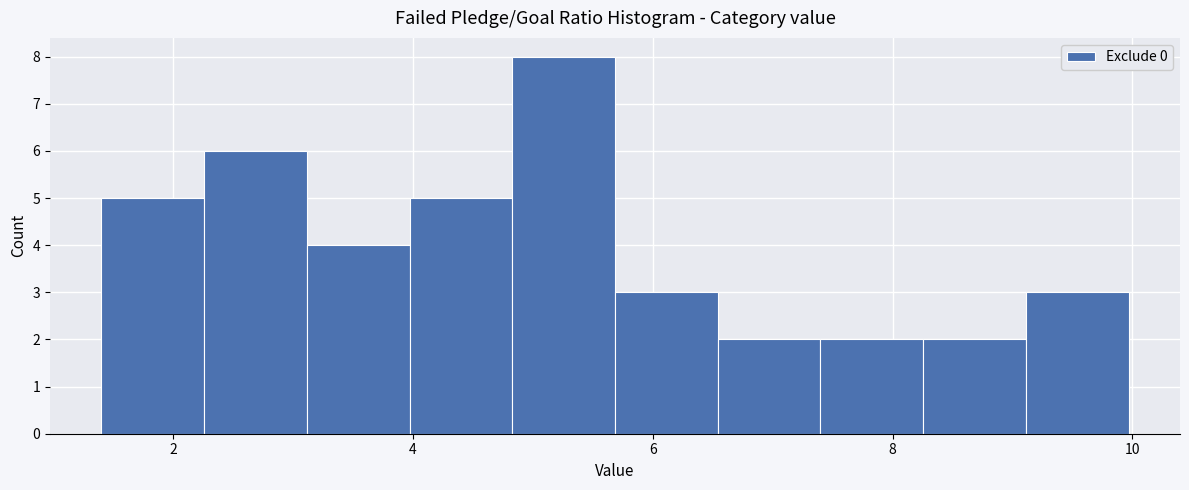

Reading left to right, transcribe this chart: for each bar, give the range it covers on the x-axis and its height. Neither the bar edges nor the heights are printed on the chart, so give them approximately, as read against the axes.

1.4 to 2.2: 5
2.2 to 3.2: 6
3.2 to 4.0: 4
4.0 to 4.8: 5
4.8 to 5.6: 8
5.6 to 6.6: 3
6.6 to 7.4: 2
7.4 to 8.2: 2
8.2 to 9.2: 2
9.2 to 10.0: 3